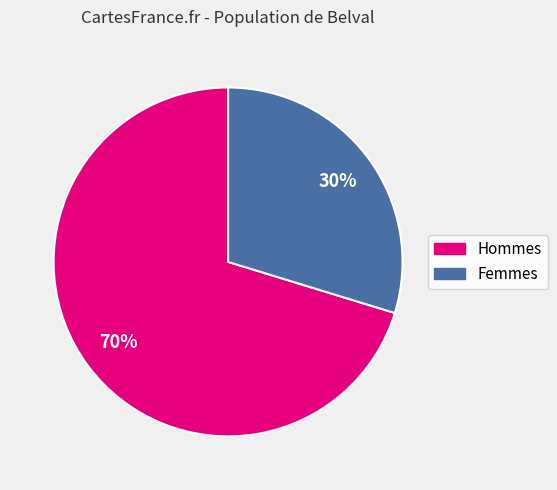

Is there any slice that represents more than half of the pie?

Yes